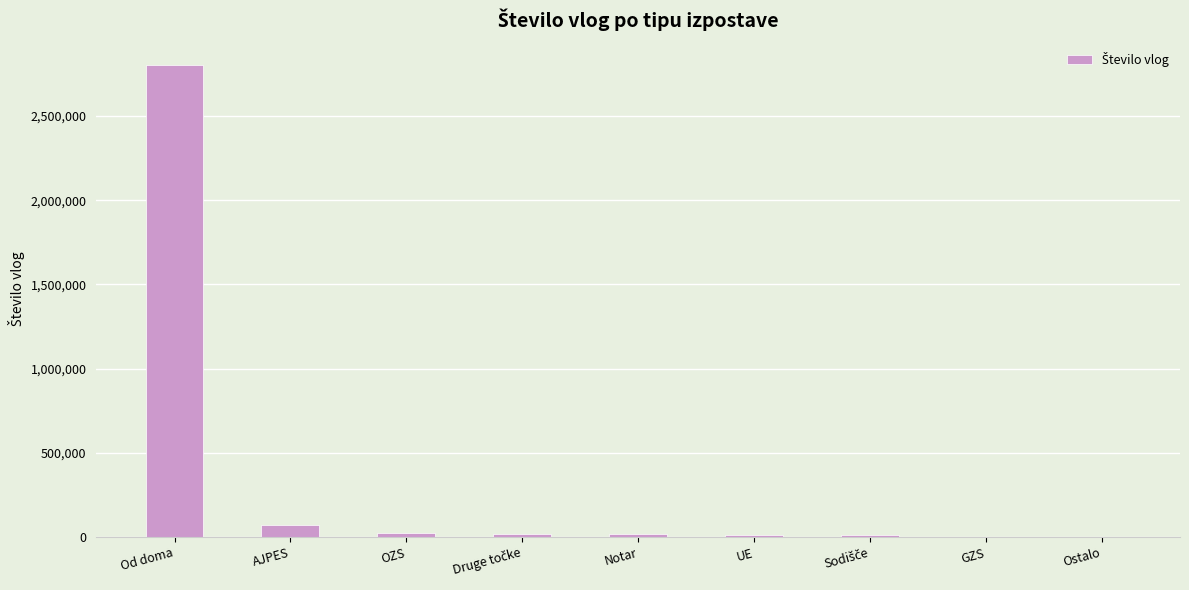

The chart shows a value of 1350 at GZS. True or false?

True